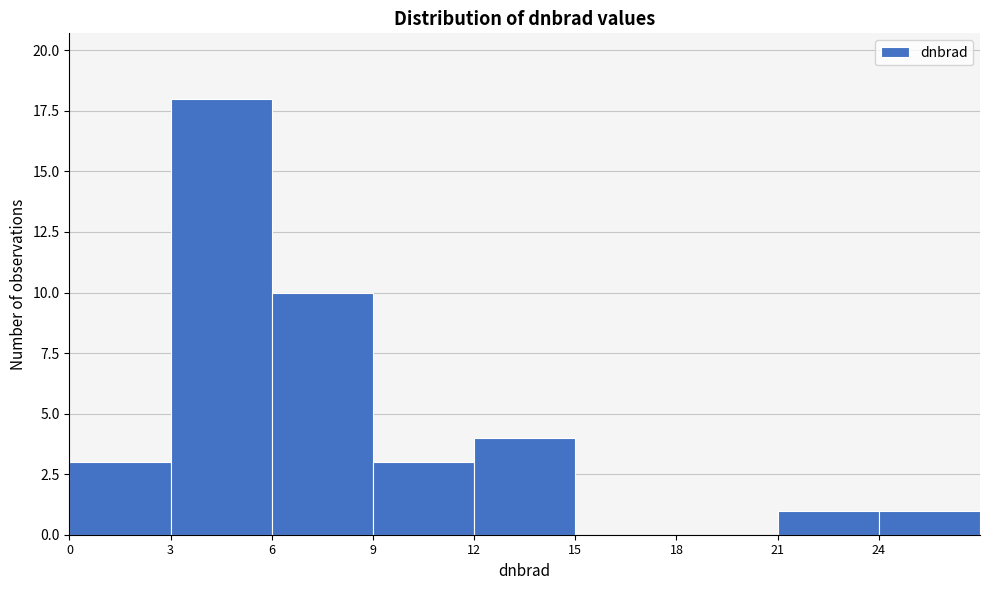

Reading left to right, transcribe this chart: for each bar, give the range it covers on the x-axis and its height. The values are not printed on the chart, so give them approximately, as read against the axis.

0 to 3: 3
3 to 6: 18
6 to 9: 10
9 to 12: 3
12 to 15: 4
15 to 18: 0
18 to 21: 0
21 to 24: 1
24 to 27: 1